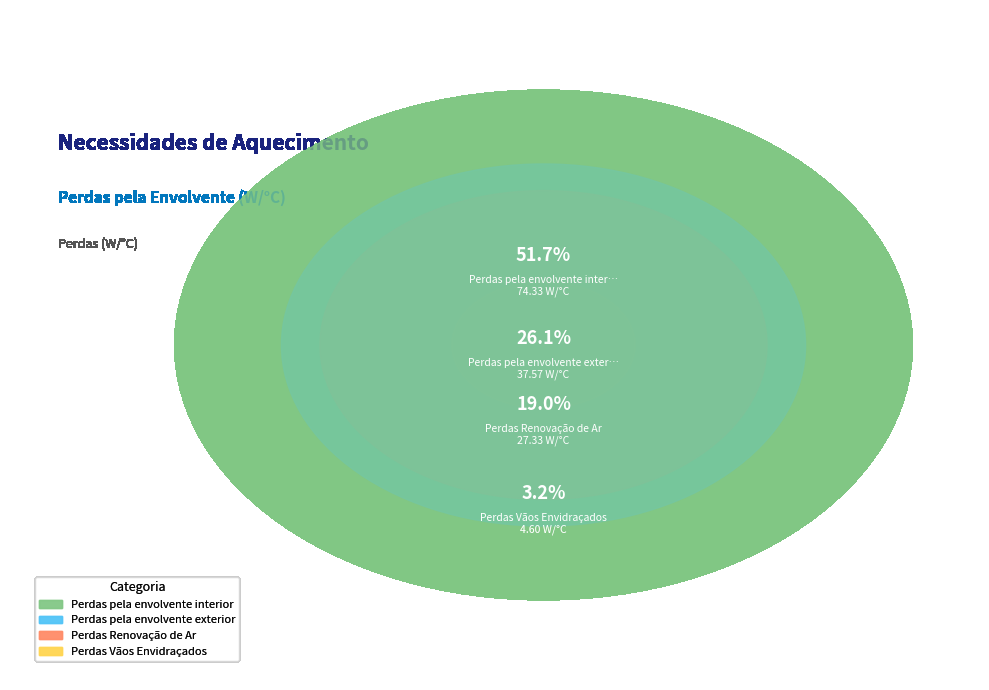

To the nearest percent, what is the combined percentage of Perdas pela envolvente exterior and Perdas Renovação de Ar?

45%